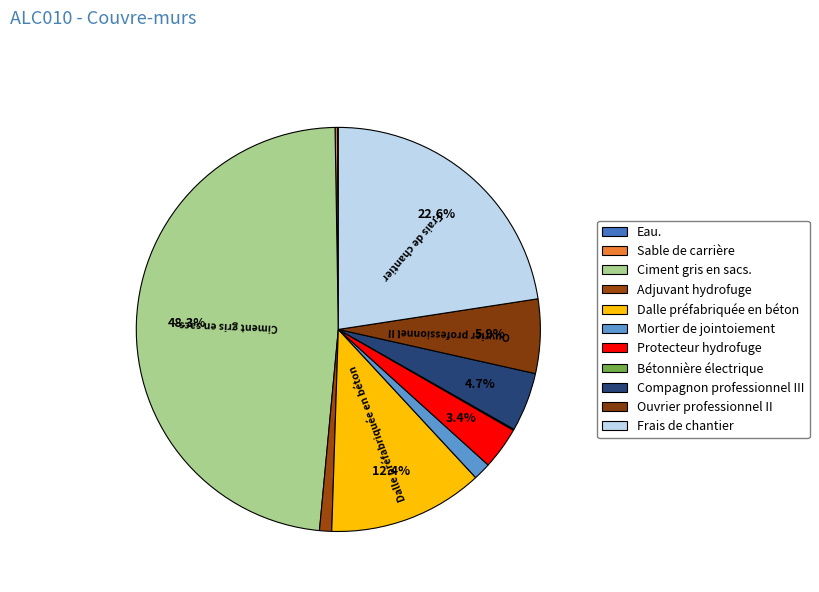

Does Sable de carrière represent more than half of the total?

No